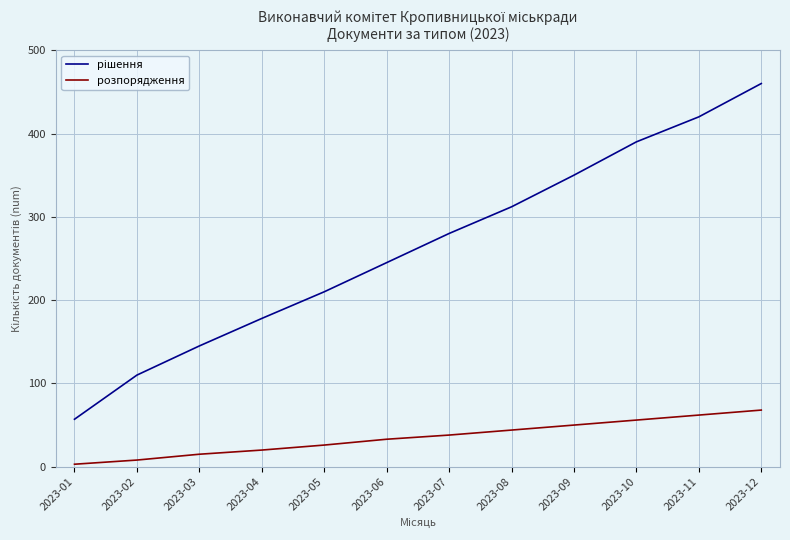

Count the number of data series in this chart.

2